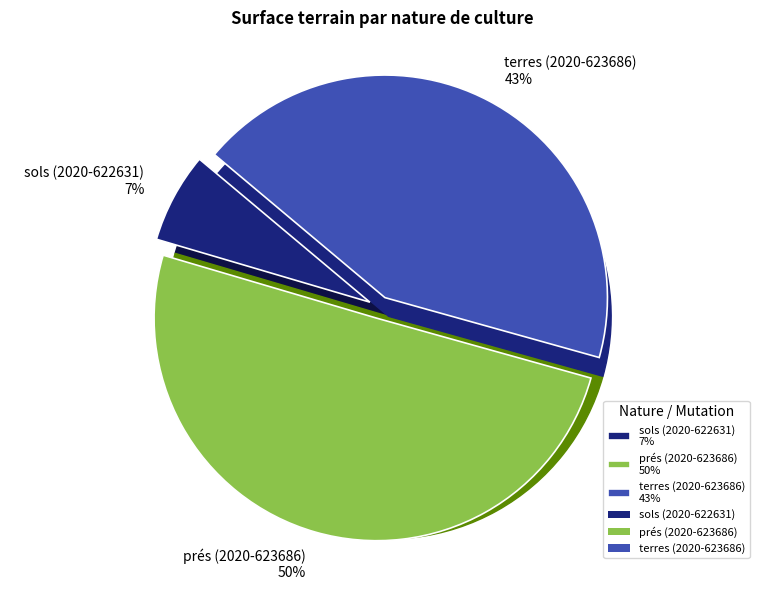

What is the smallest slice in the pie chart?

sols (2020-622631)